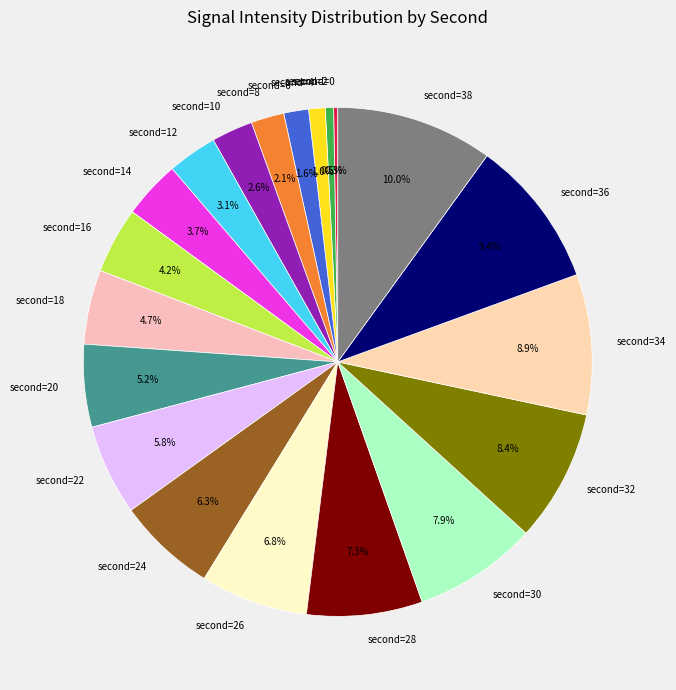

What is the largest slice in the pie chart?

second=38